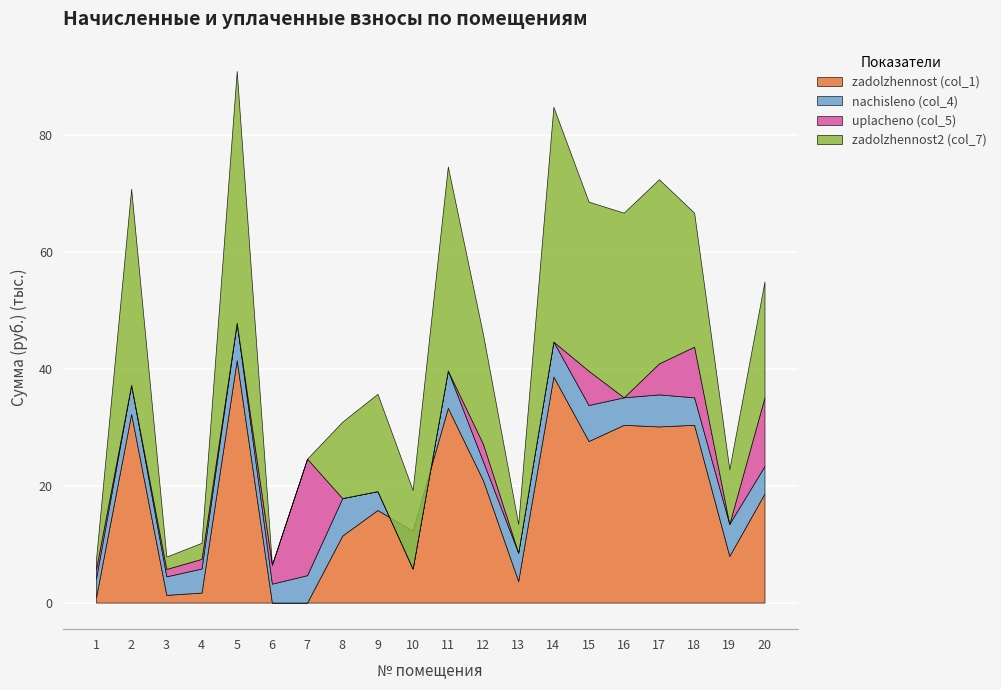

The uplacheno (col_5) series shows 0.0 at 14. True or false?

True